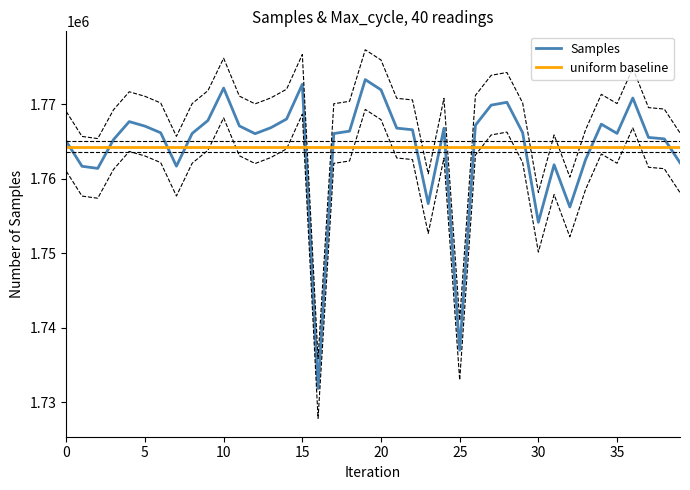

How many lines are shown in the chart?

2